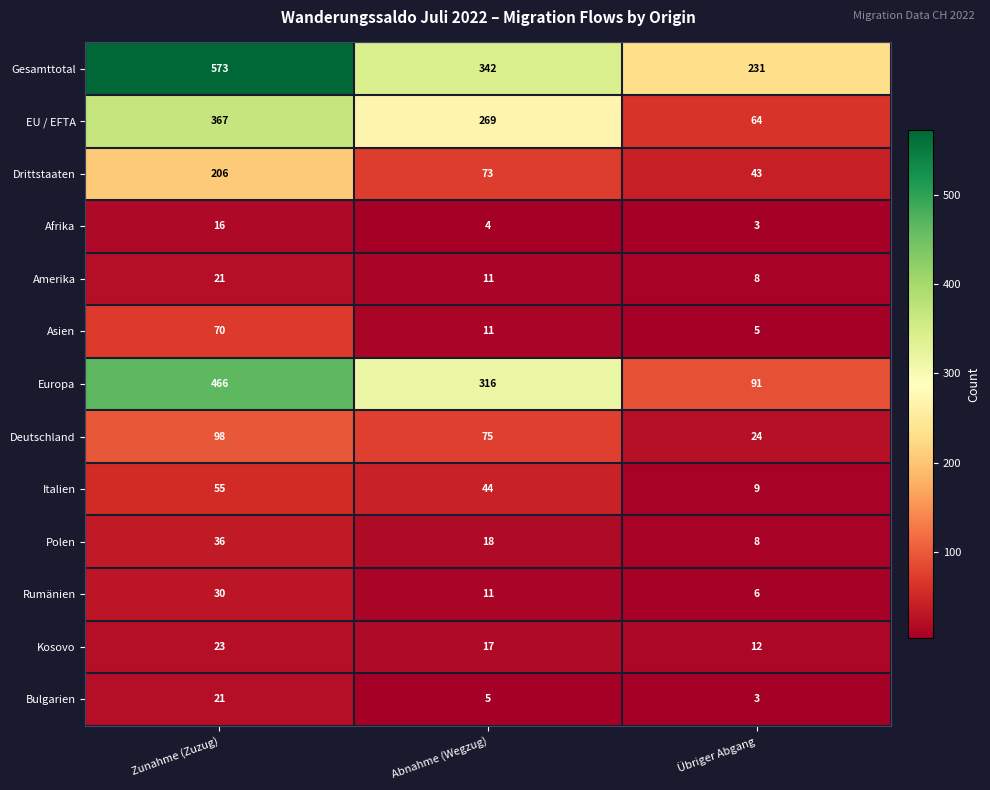

How many distinct data groups are displayed?

13